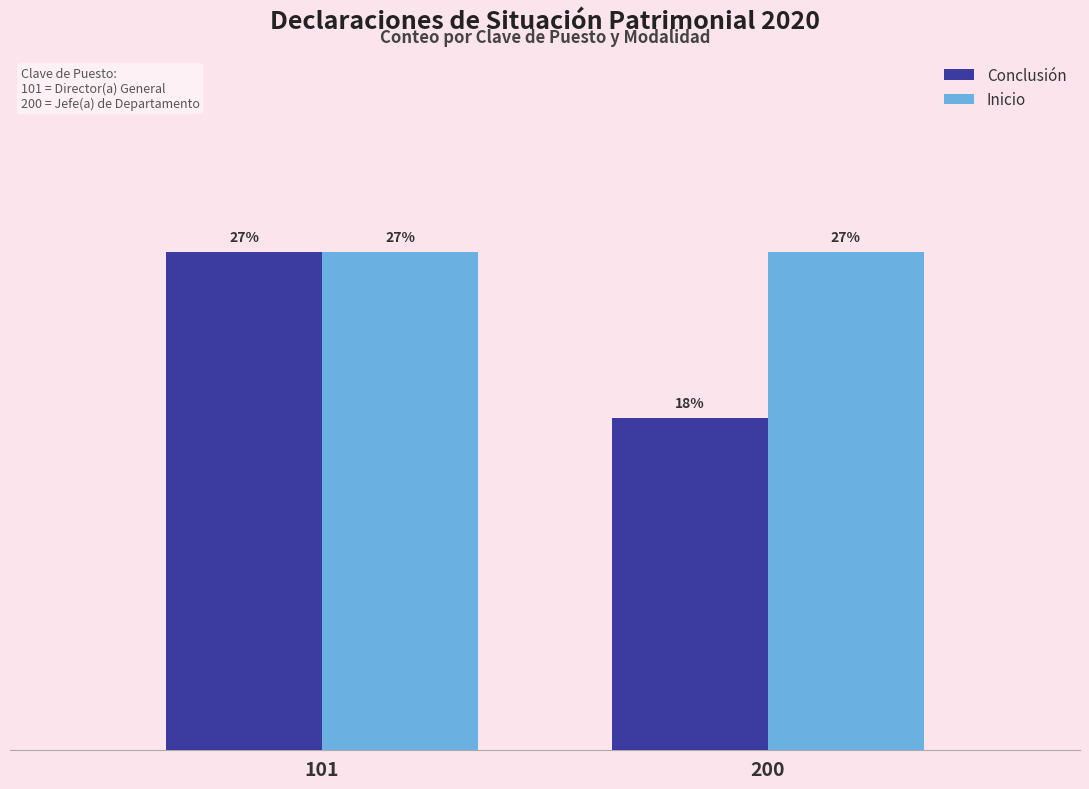

Does the chart contain stacked bars?

No